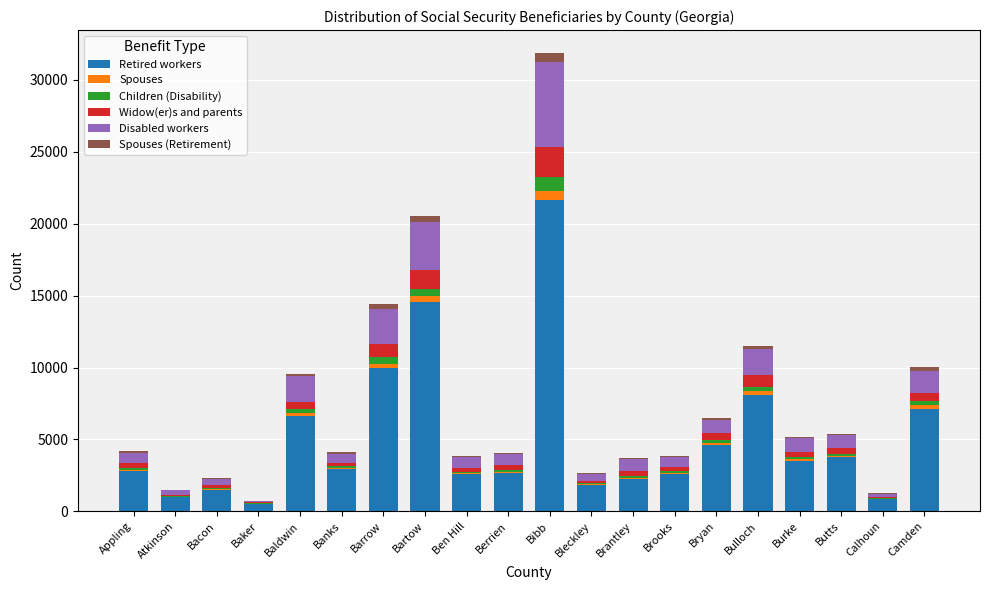

True or false: Retired workers has a value of 1500 at Bacon.

True